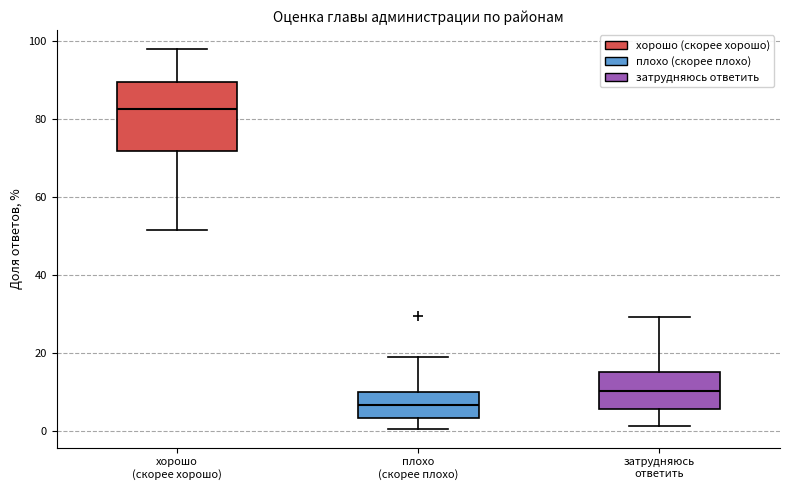

Which box has the highest median line?

хорошо (скорее хорошо)